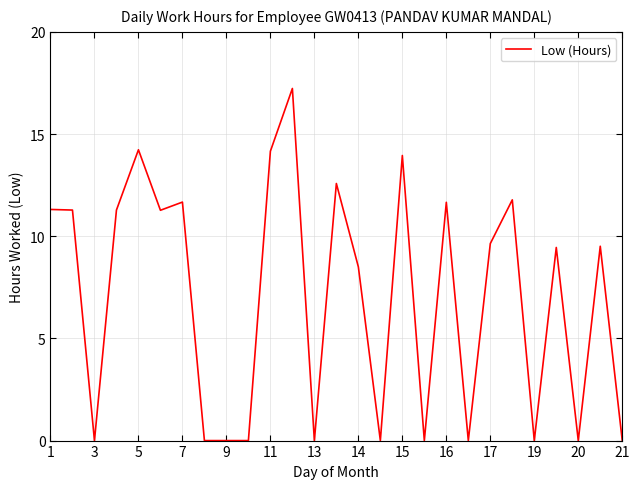

What is the greatest value displayed?

17.2